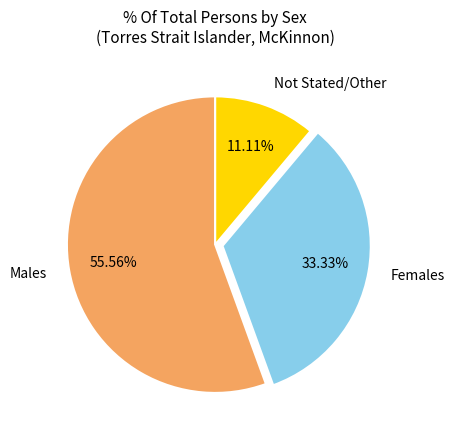

Is the sum of Females and Not Stated/Other greater than half?

No